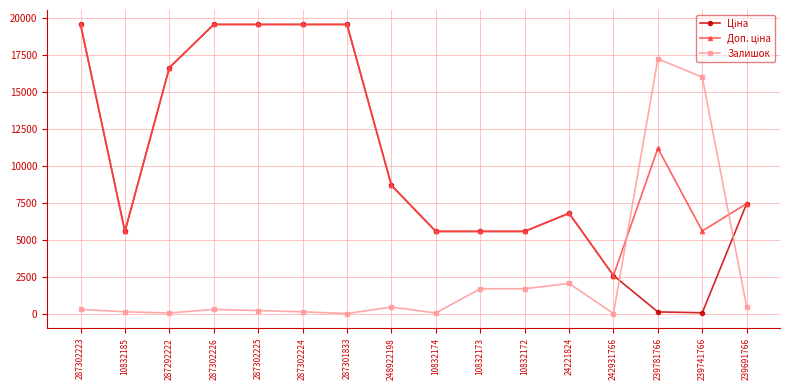

What is the value of the Залишок point at the 11th from the left?

1680.0